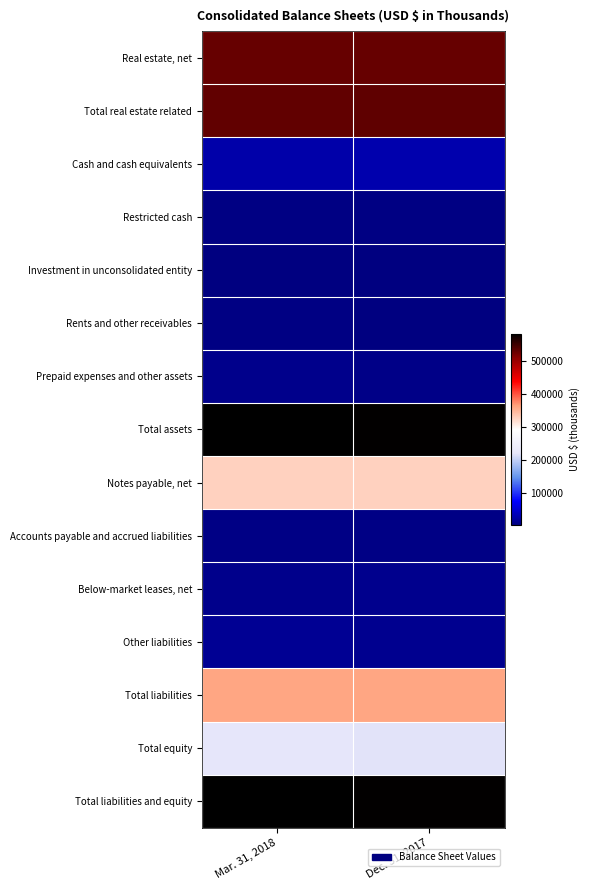

Rank the series at Mar. 31, 2018 from lowest to highest value.

Investment in unconsolidated entity, Rents and other receivables, Restricted cash, Accounts payable and accrued liabilities, Below-market leases, net, Prepaid expenses and other assets, Other liabilities, Cash and cash equivalents, Total equity, Notes payable, net, Total liabilities, Real estate, net, Total real estate related, Total assets, Total liabilities and equity